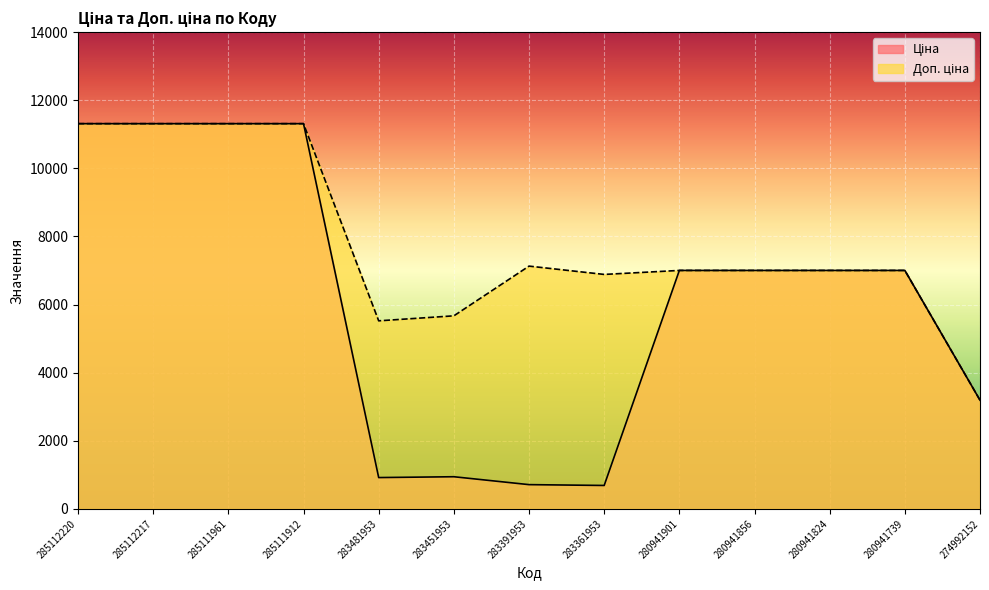

In Ціна, how many points are lower than both neighbors (excluding endpoints)?

2